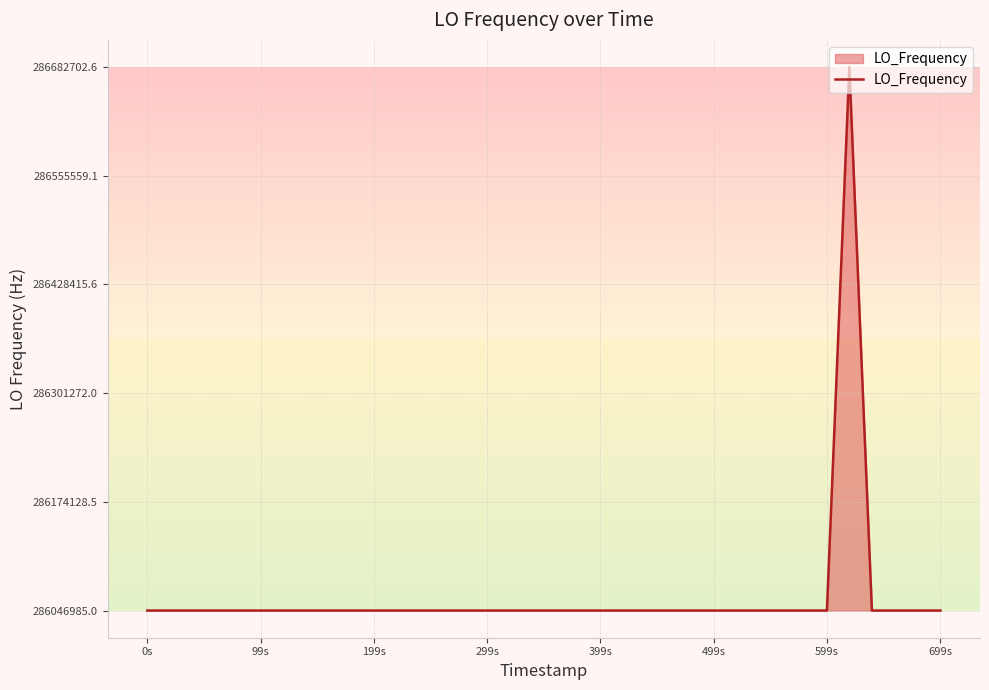

What is the minimum value shown in the chart?

286046985.0